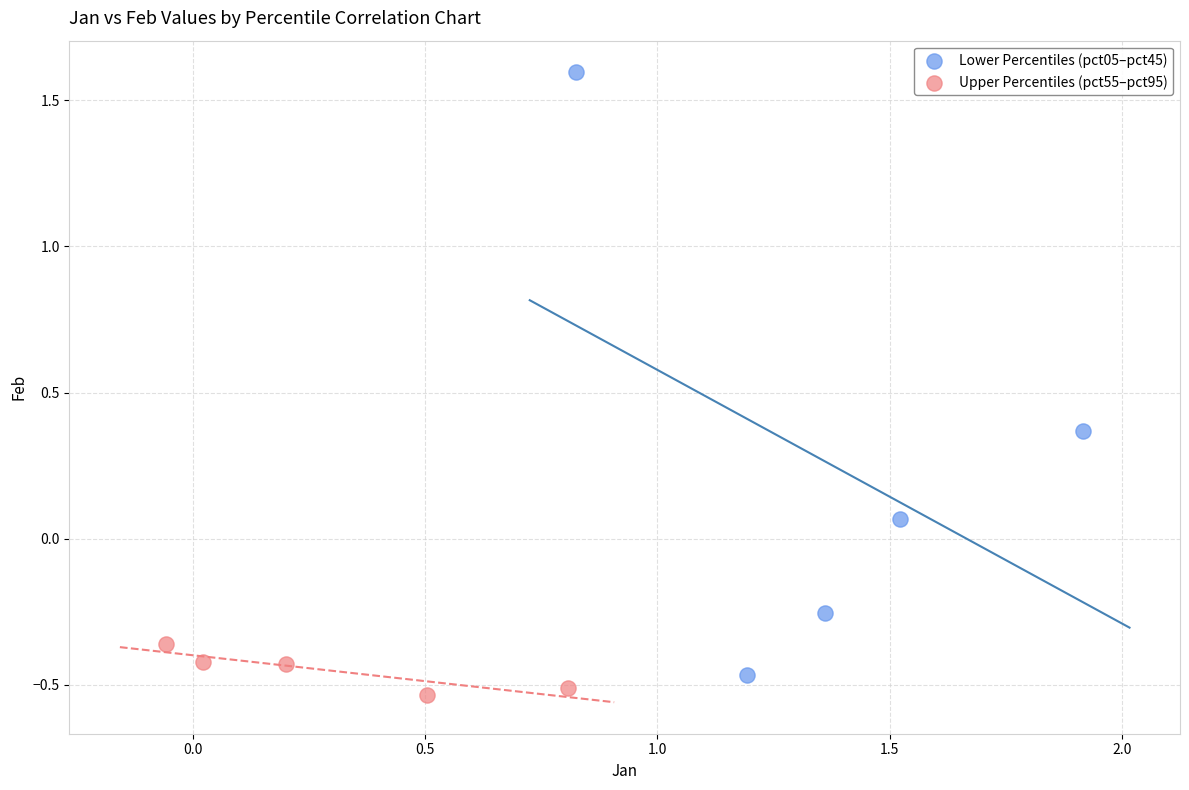

Which series has the widest spread of Y values?

Lower Percentiles (pct05–pct45)